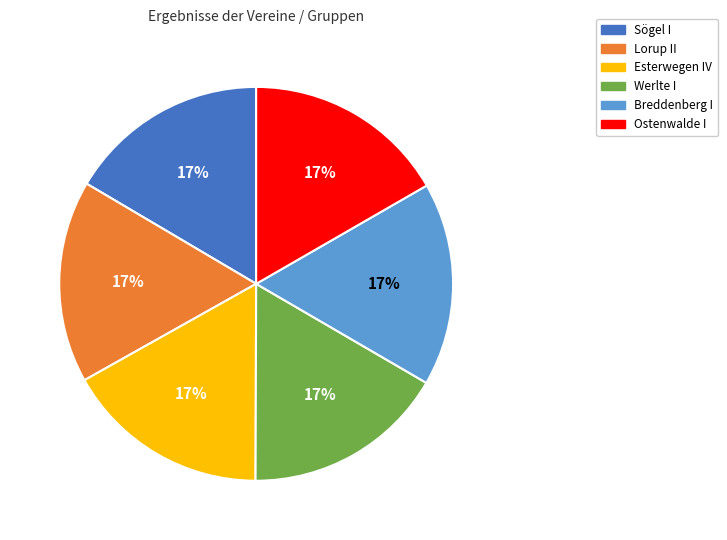

Combined, do Breddenberg I and Werlte I account for over 50%?

No